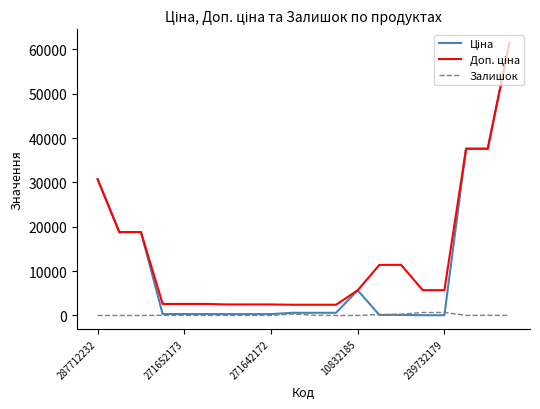

Is this an area chart (filled region under the line)?

No